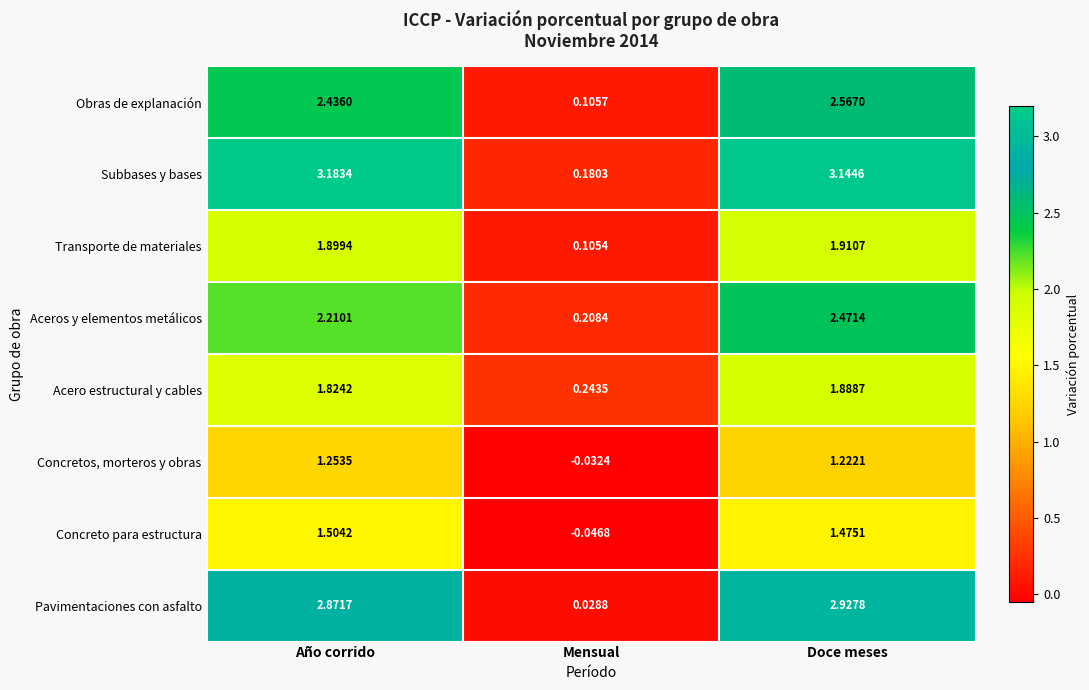

At which label is Subbases y bases closest to 1?

Mensual